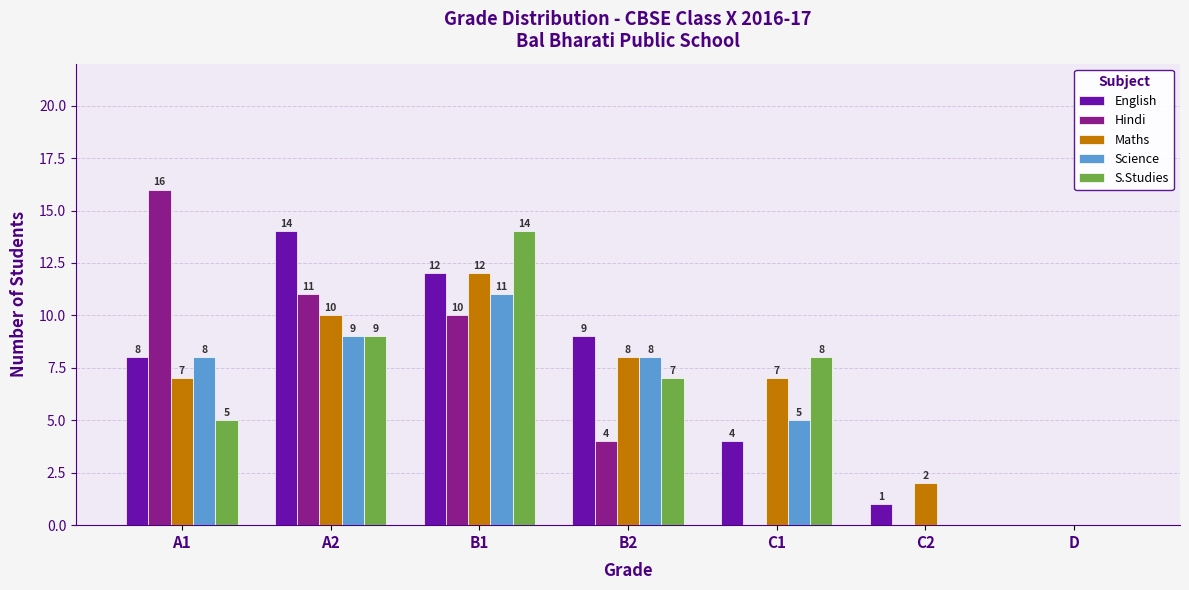

How many categories are shown in the chart?

7